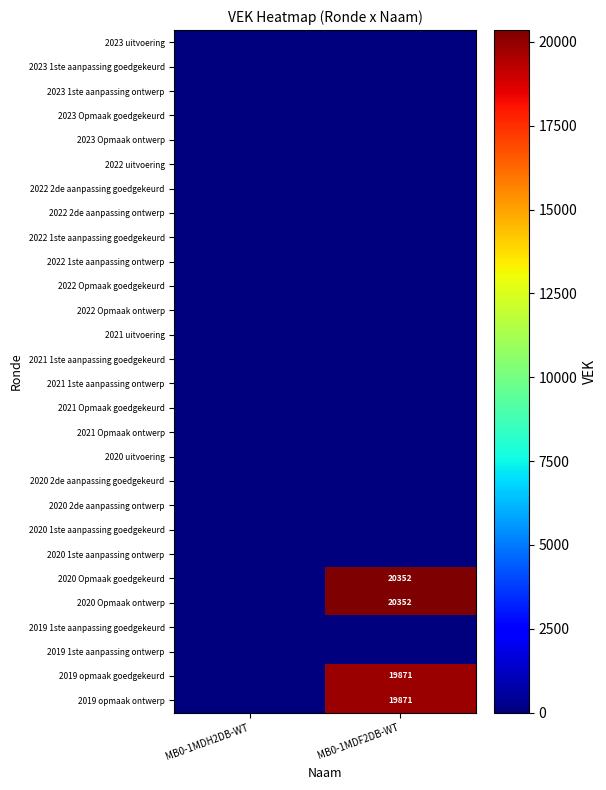

True or false: 2019 opmaak goedgekeurd has a value of 12814 at MB0-1MDF2DB-WT.

False